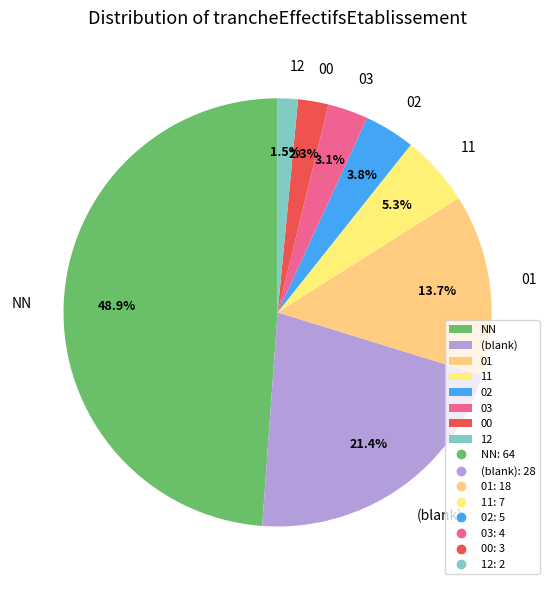

Combined, do 01 and NN account for over 50%?

Yes